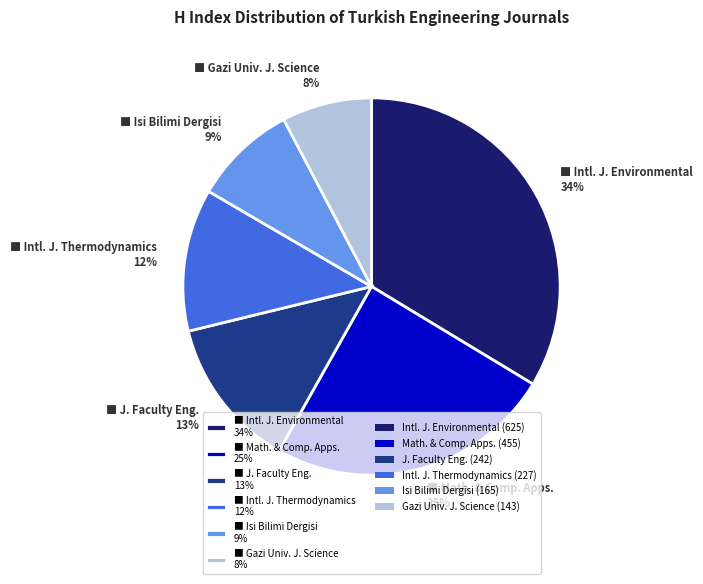

How many segments does this pie chart have?

6